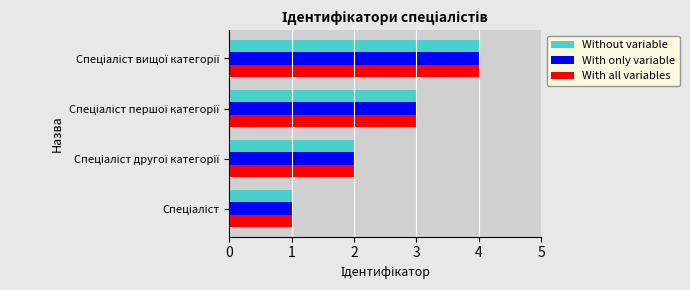

What is the sum of all With all variables values?

10